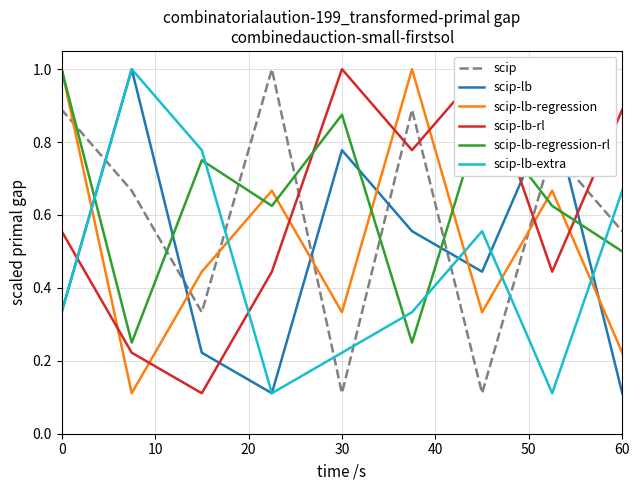

Is it true that scip-lb-regression equals 0.5 at 30?

False